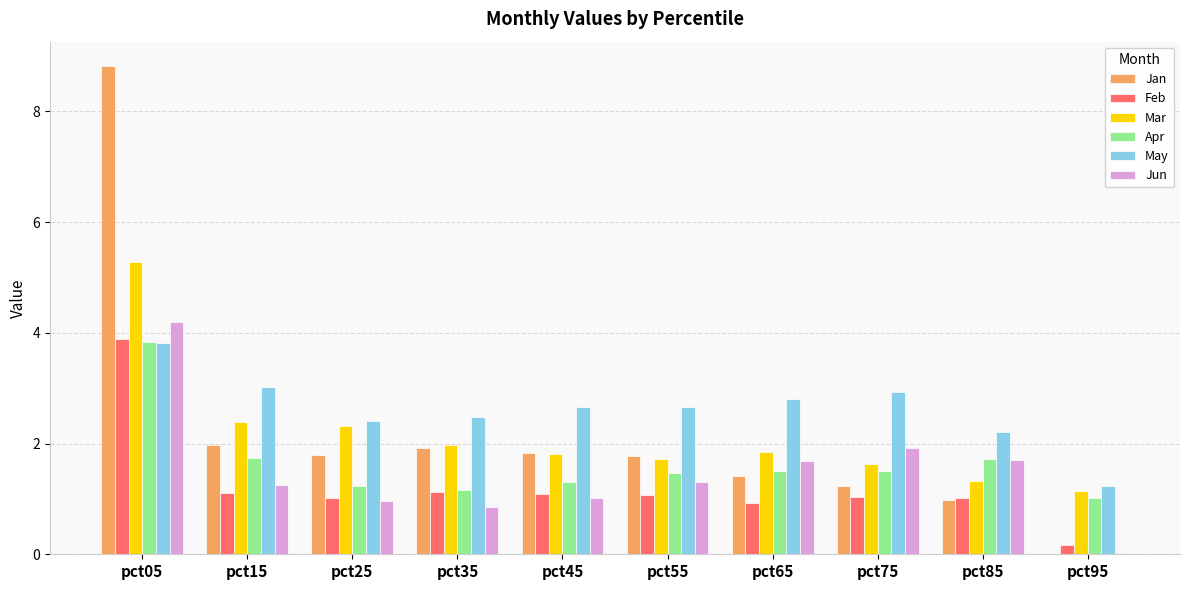

Is the value of Jun at pct45 greater than the value of Feb at pct95?

Yes